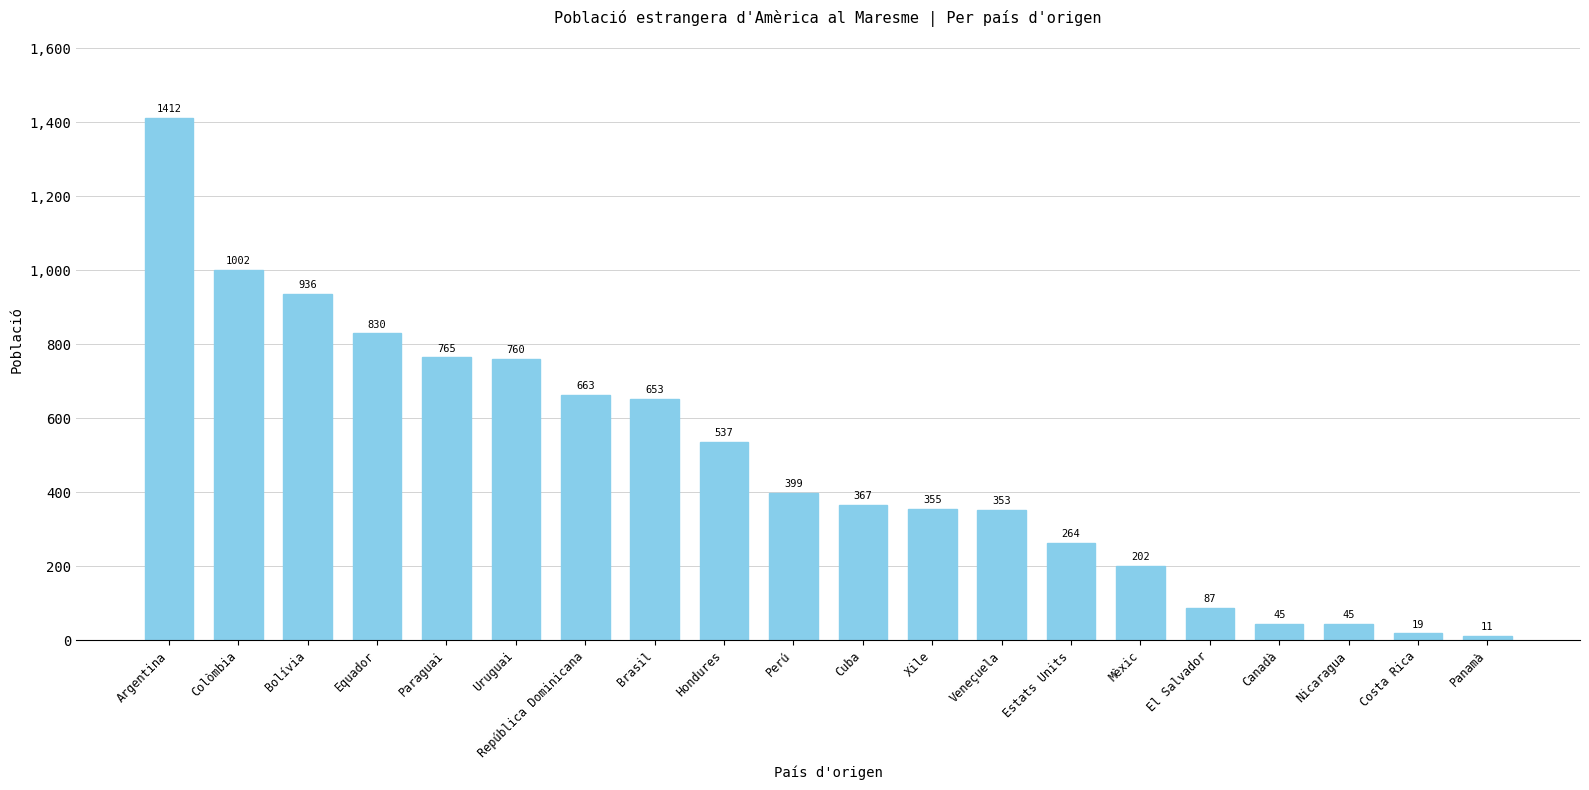

Count the number of data series in this chart.

1